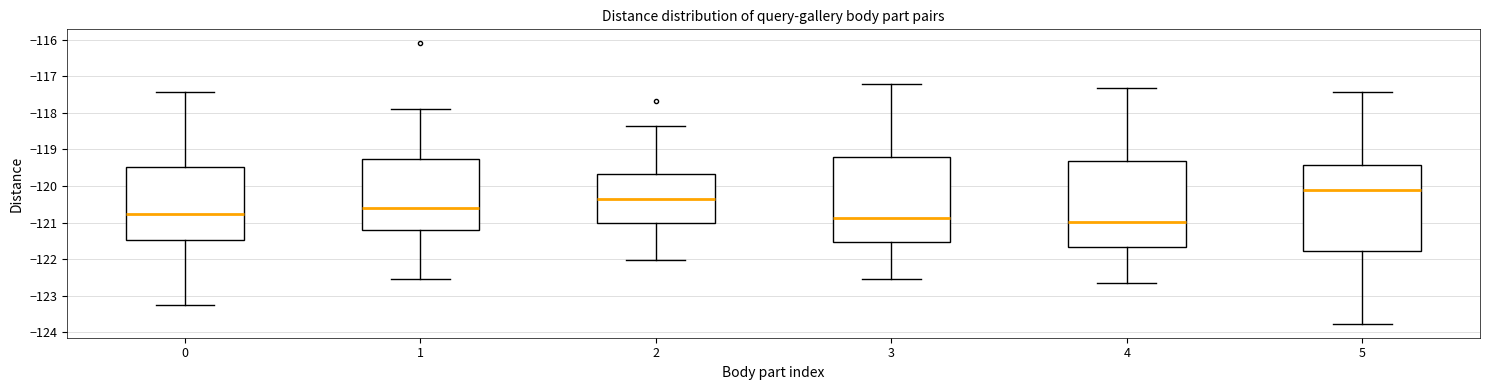

Reading left to right, read every box against the y-axis: the position of its median line, the range the box covers, and the ends of its whiskers. The values are not printed on the chart, so give them approximately, as read against the axis.

0: median -120.8, box -121.5 to -119.5, whiskers -123.2 to -117.4
1: median -120.6, box -121.2 to -119.3, whiskers -122.6 to -117.9
2: median -120.3, box -121.0 to -119.7, whiskers -122.0 to -118.3
3: median -120.9, box -121.5 to -119.2, whiskers -122.5 to -117.2
4: median -121.0, box -121.7 to -119.3, whiskers -122.7 to -117.3
5: median -120.1, box -121.8 to -119.4, whiskers -123.8 to -117.4